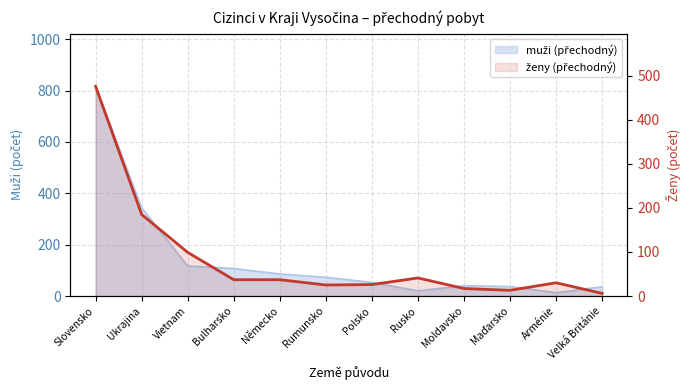

Reading left to right, transcribe all the data shown in this chart.

476	185	99	37	37	25	26	41	17	13	30	6